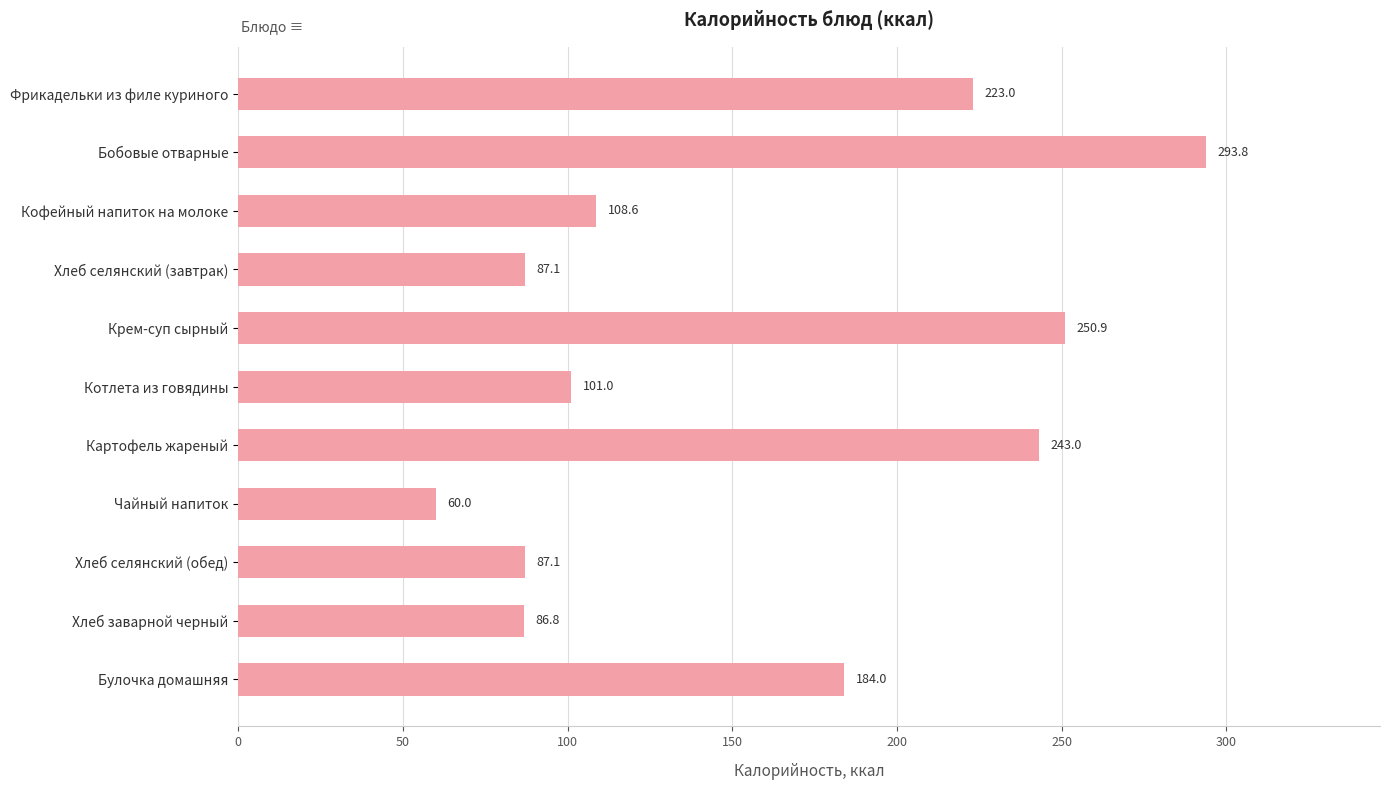

What is the greatest value displayed?

293.8